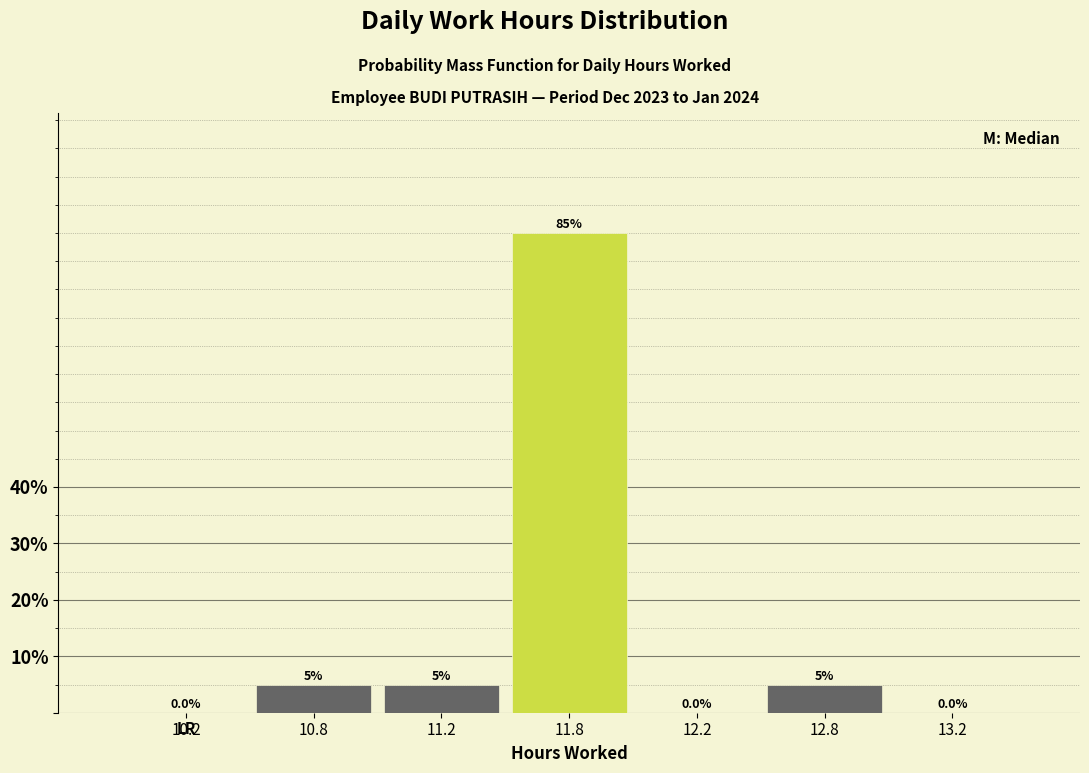

Reading left to right, list all the values displayed in this chart.

10.2=0	10.8=5	11.2=5	11.8=85	12.2=0	12.8=5	13.2=0